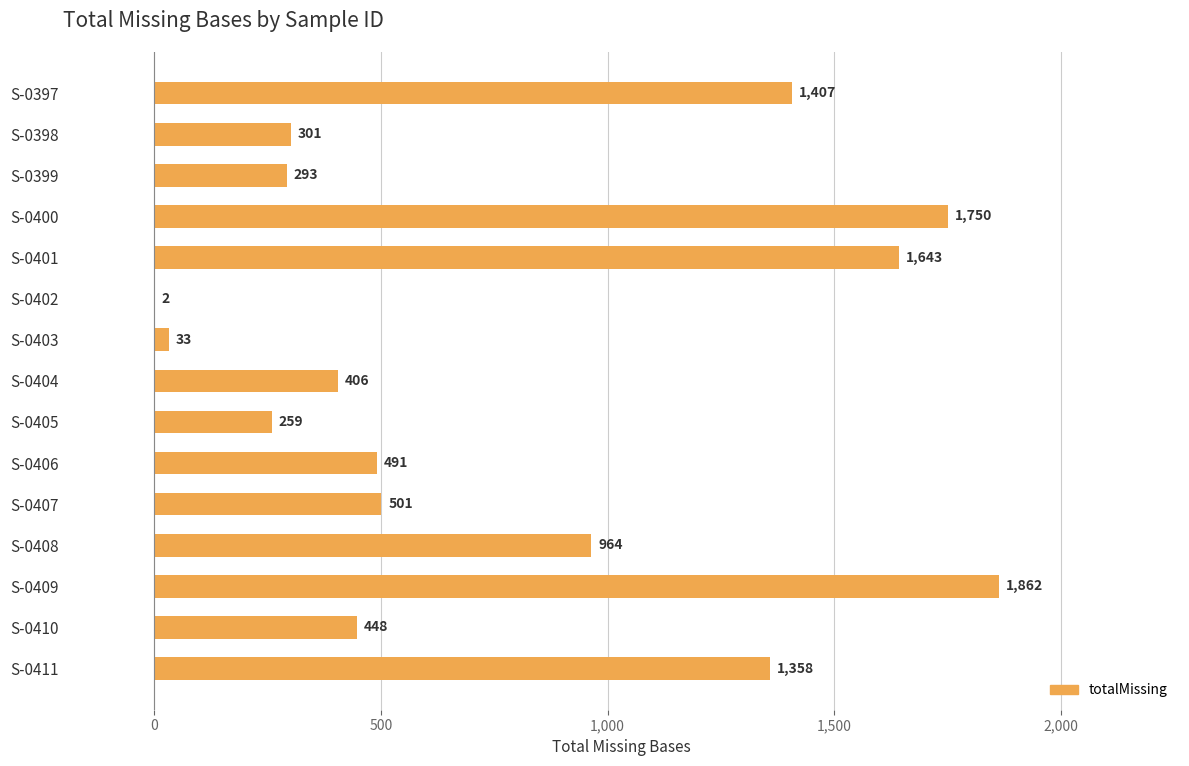

What is the sum of all values?

11718